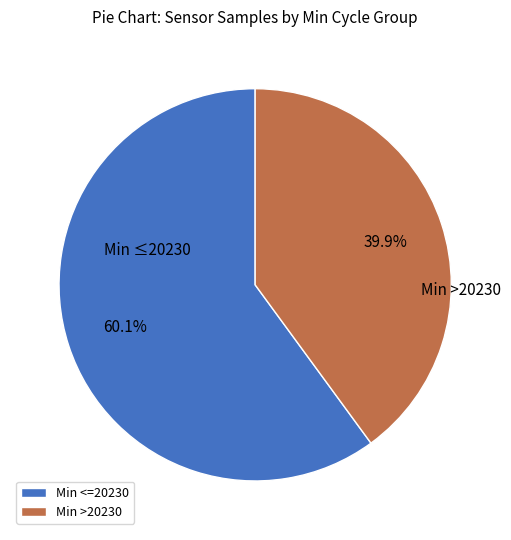

Between Min >20230 and Min <=20230, which is larger?

Min <=20230